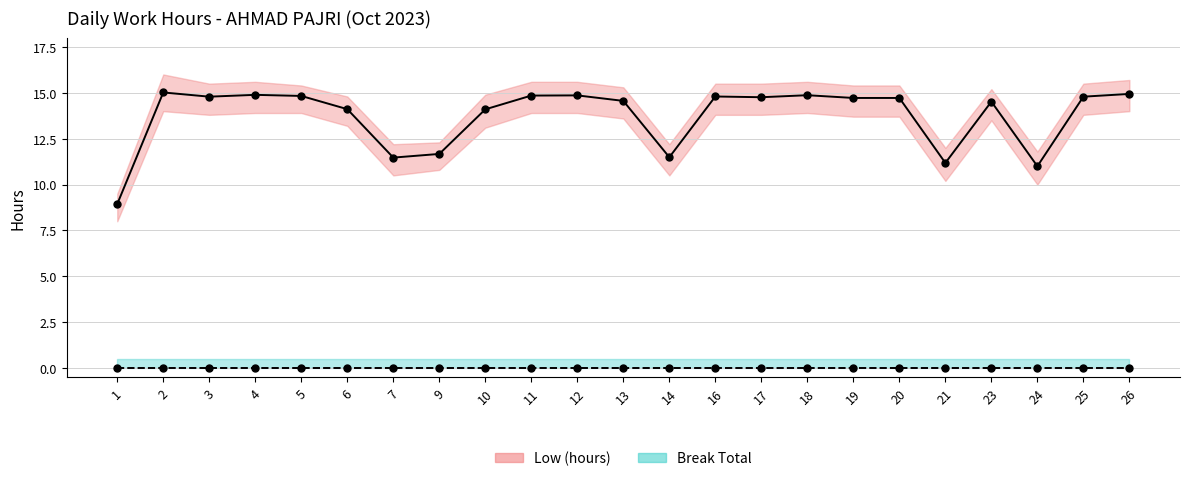

At which label is Break Total closest to 0?

1